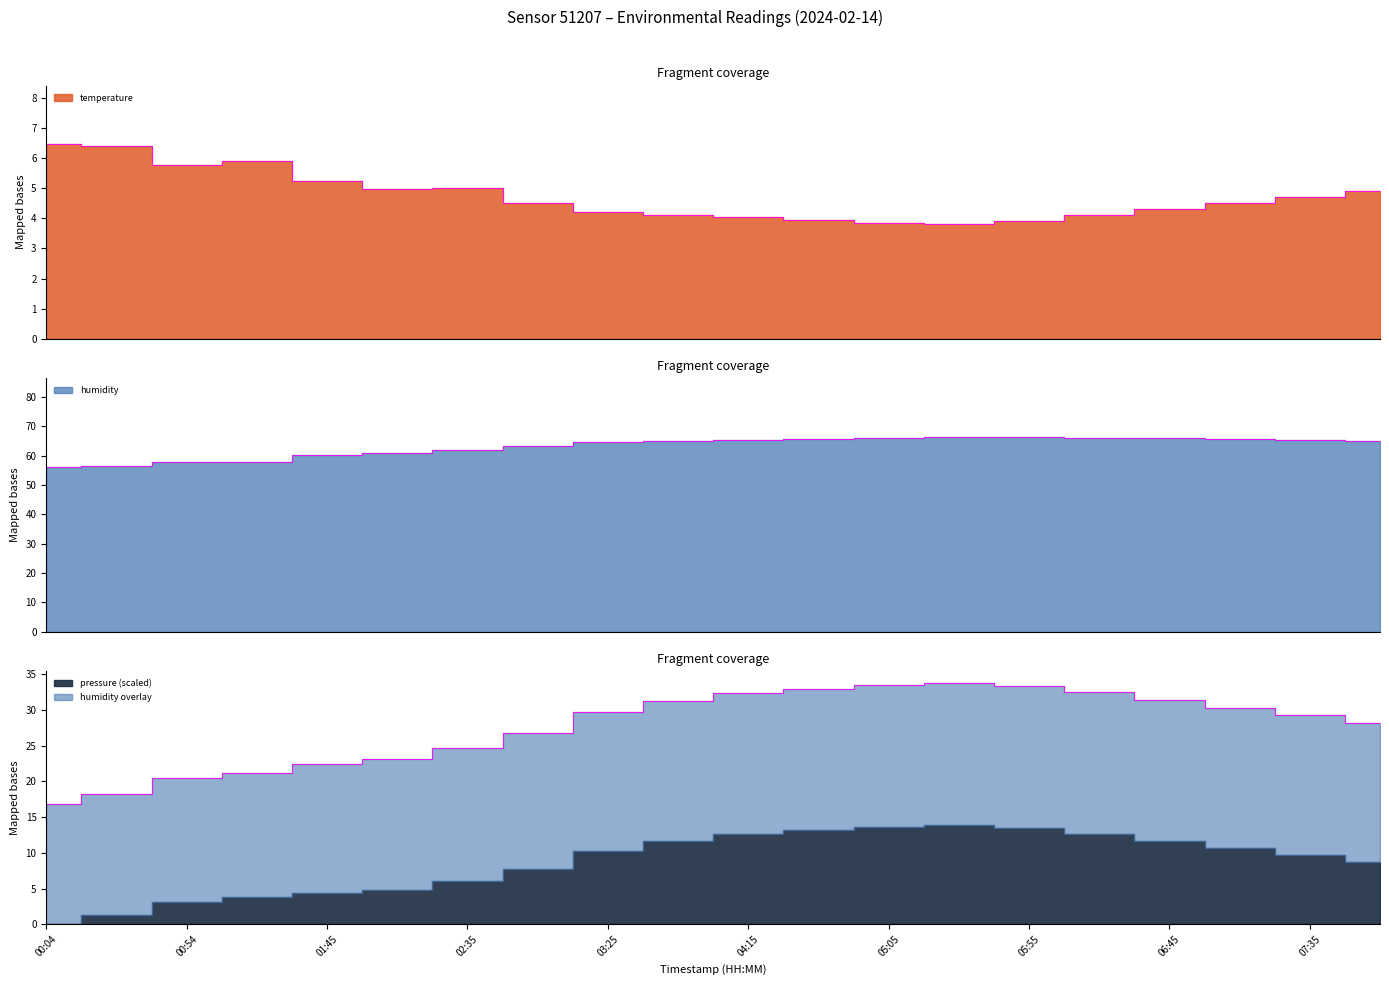

What is the maximum value for humidity?

66.5